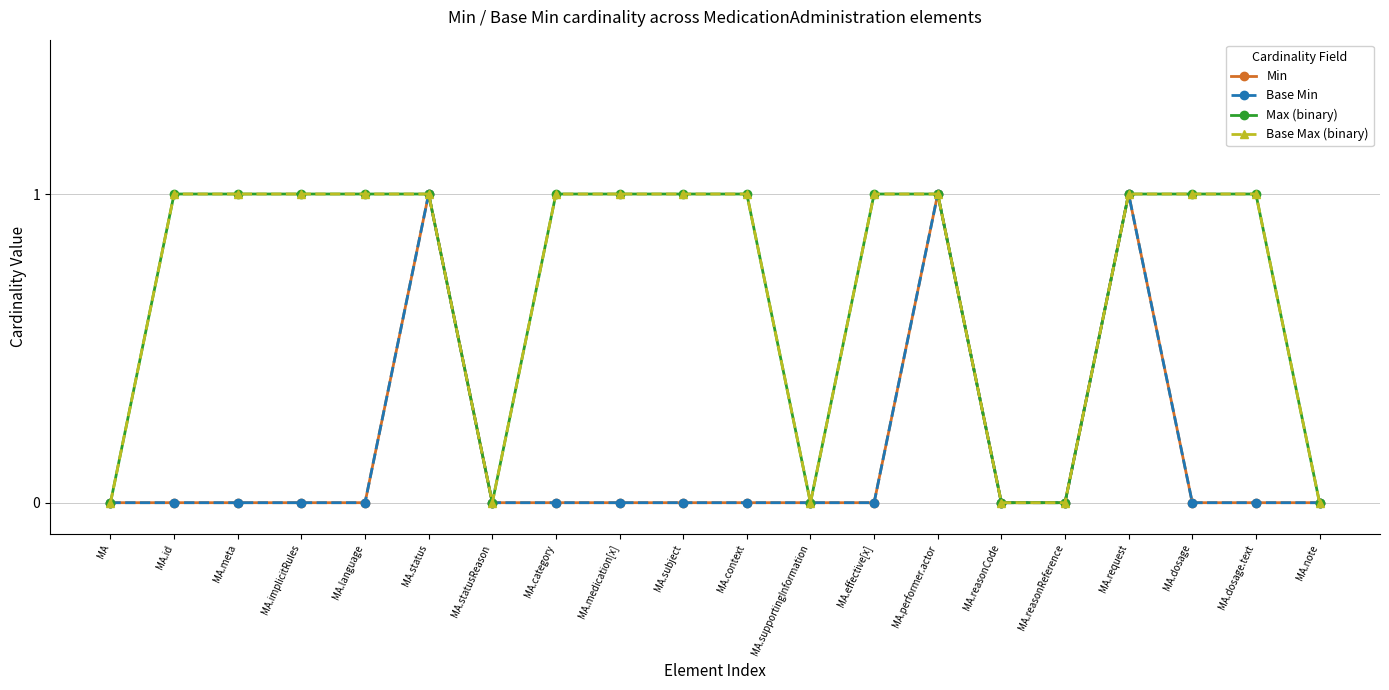

Between MA.statusReason and MA.medication[x], which is larger?

MA.statusReason